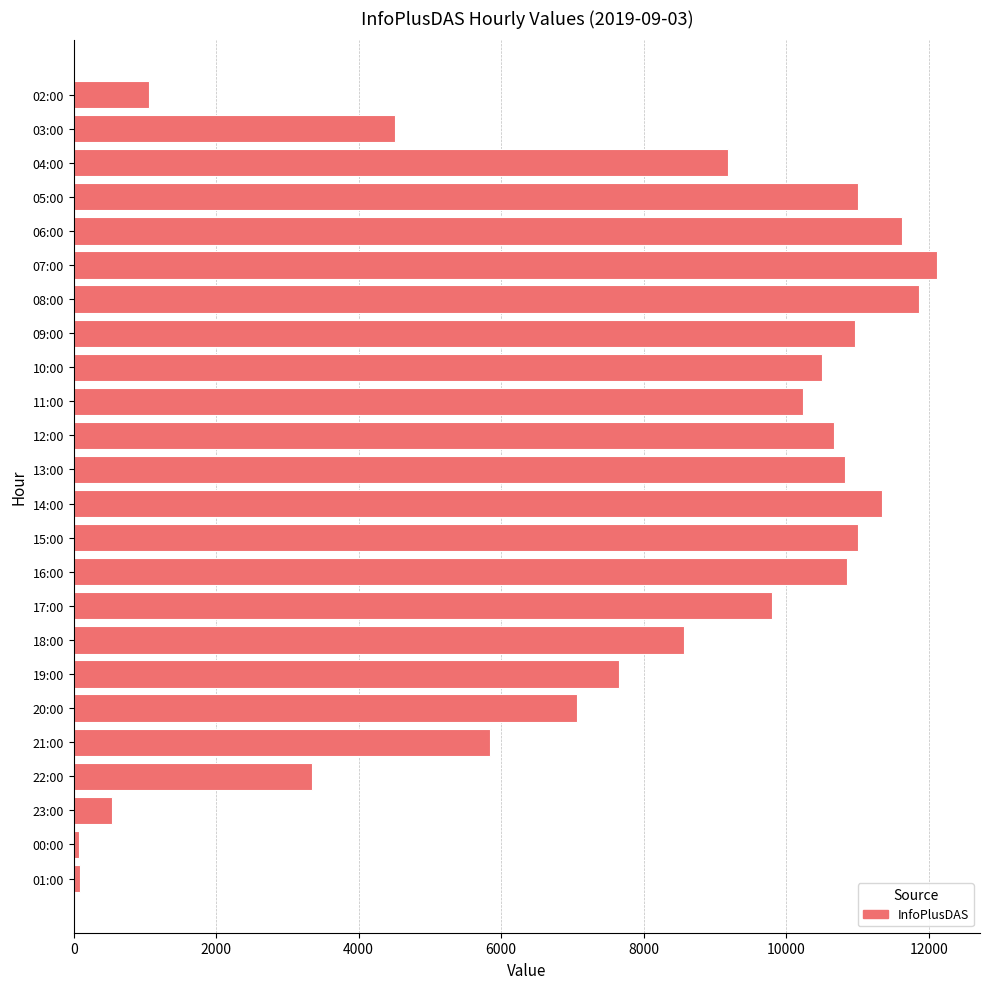

At which label is the value closest to 6097?

21:00